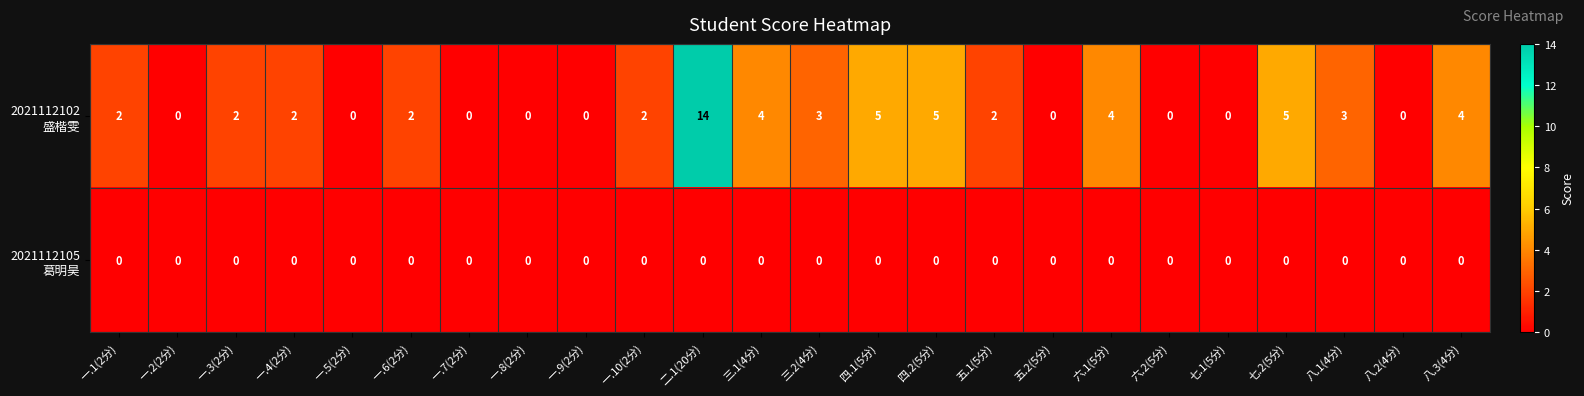

At which category is the sum across all series the highest?

二.1(20分)